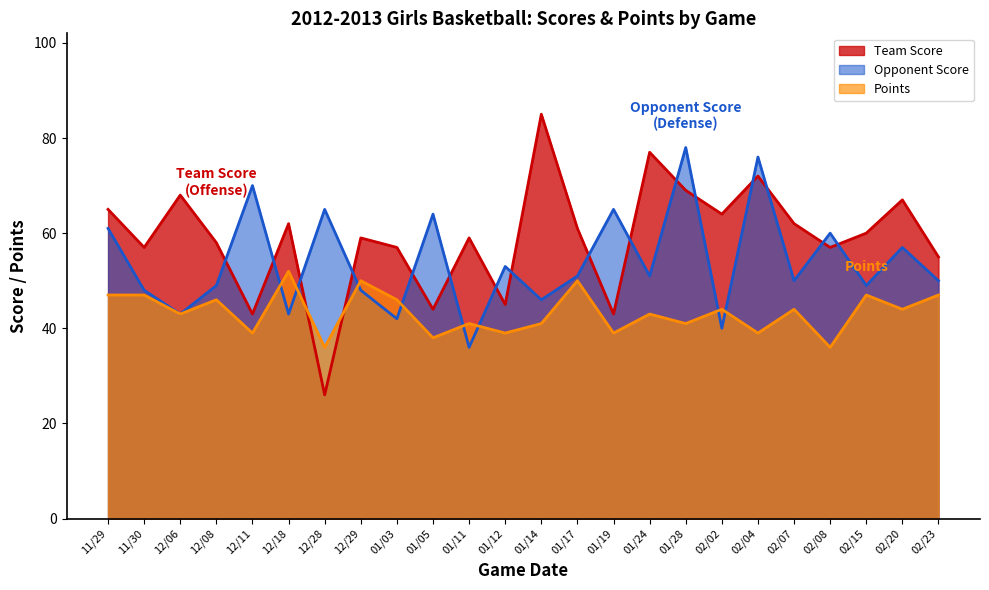

Between which two adjacent categories do Points and Opponent Score first intersect?

12/11 and 12/18